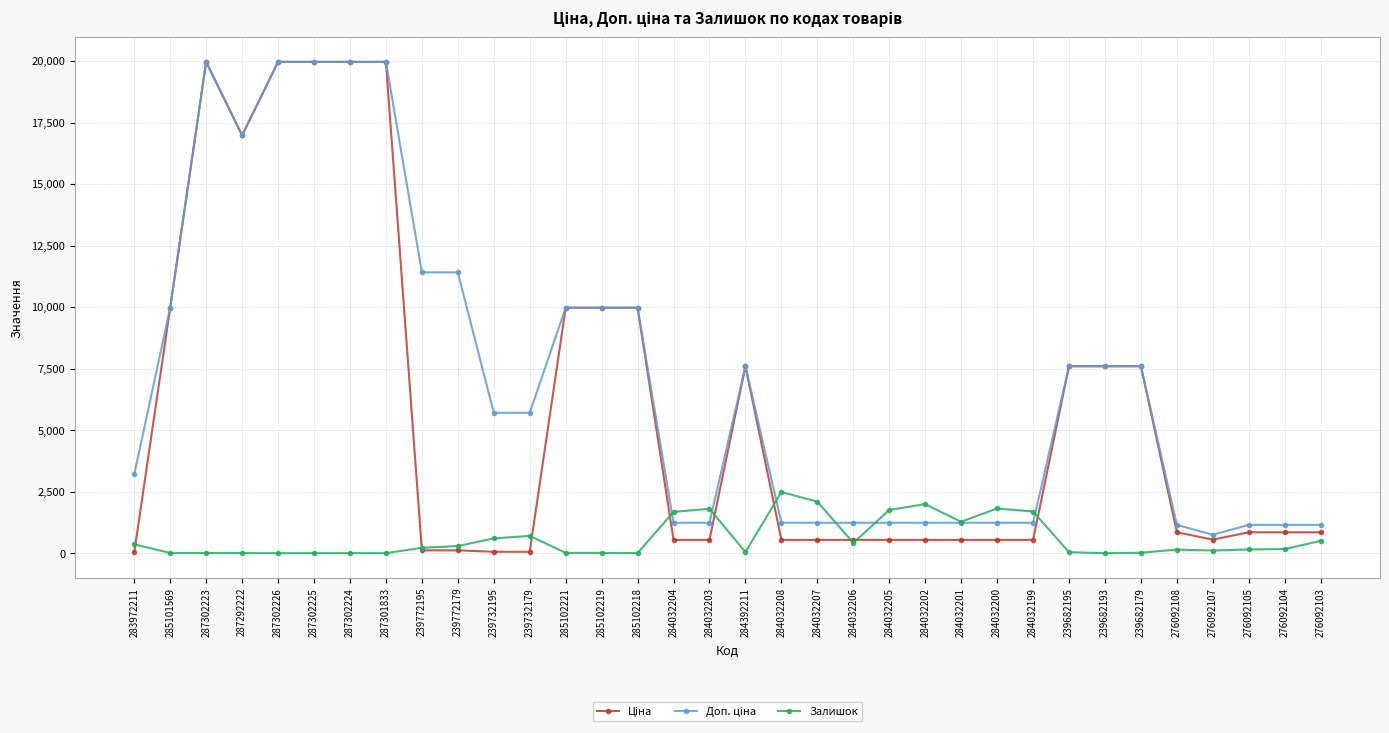

The Залишок series shows 0.0 at 239682193. True or false?

True